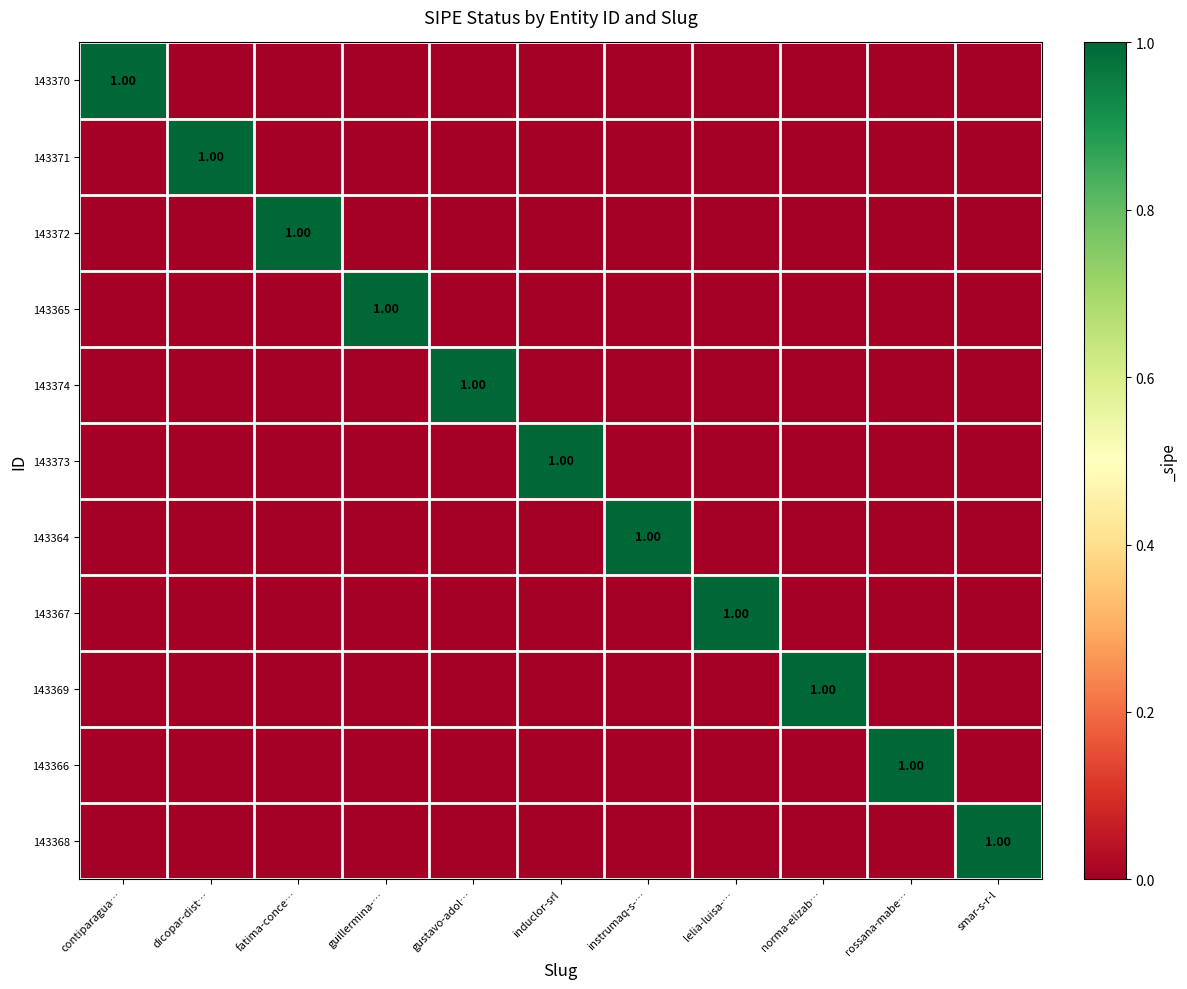

List the labels in order of 143368 value, smallest first.

contiparagua…, dicopar-dist…, fatima-conce…, guillermina-…, gustavo-adol…, induclor-srl, instrumaq-s-…, lelia-luisa-…, norma-elizab…, rossana-mabe…, smar-s-r-l